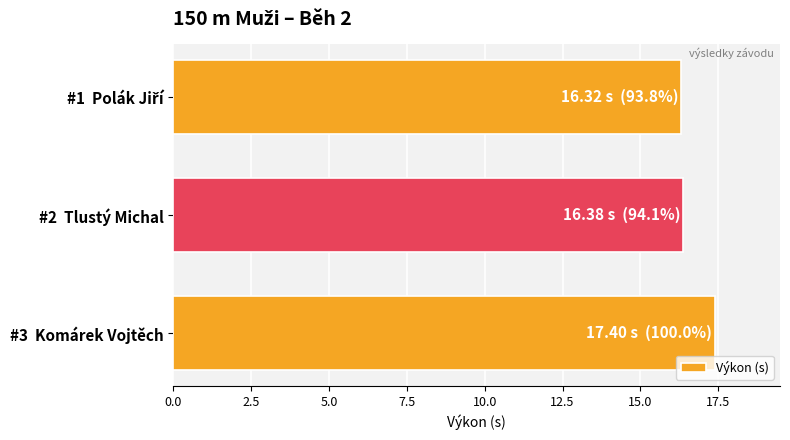

Is it true that the value at #3  Komárek Vojtěch is 28.2?

False